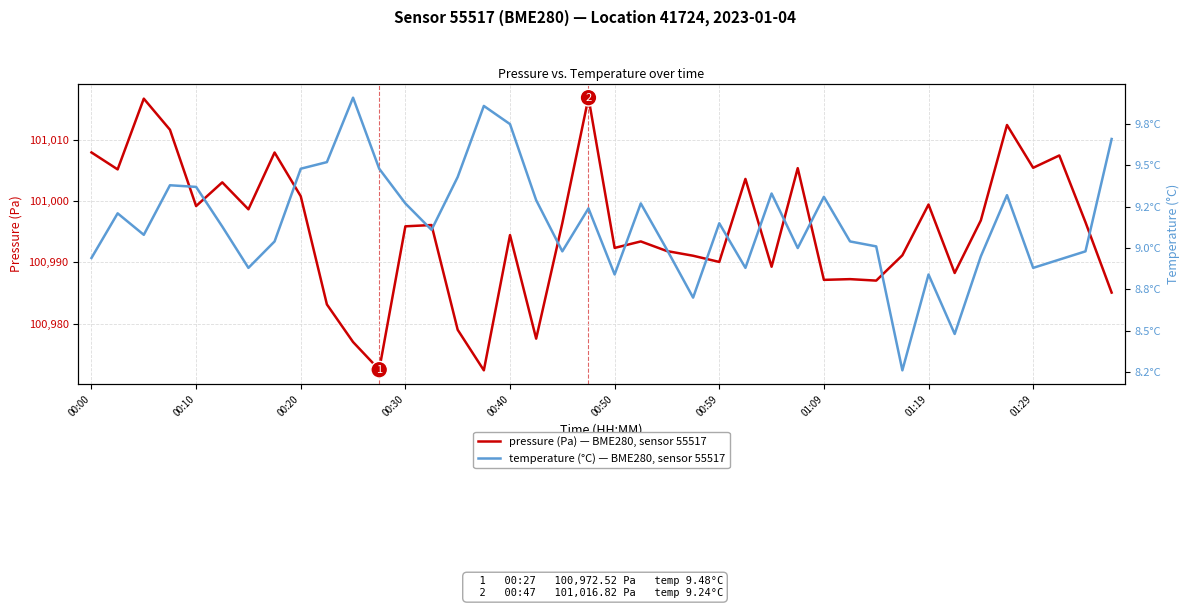

True or false: pressure (Pa) — BME280, sensor 55517 and temperature (°C) — BME280, sensor 55517 cross at least once.

False